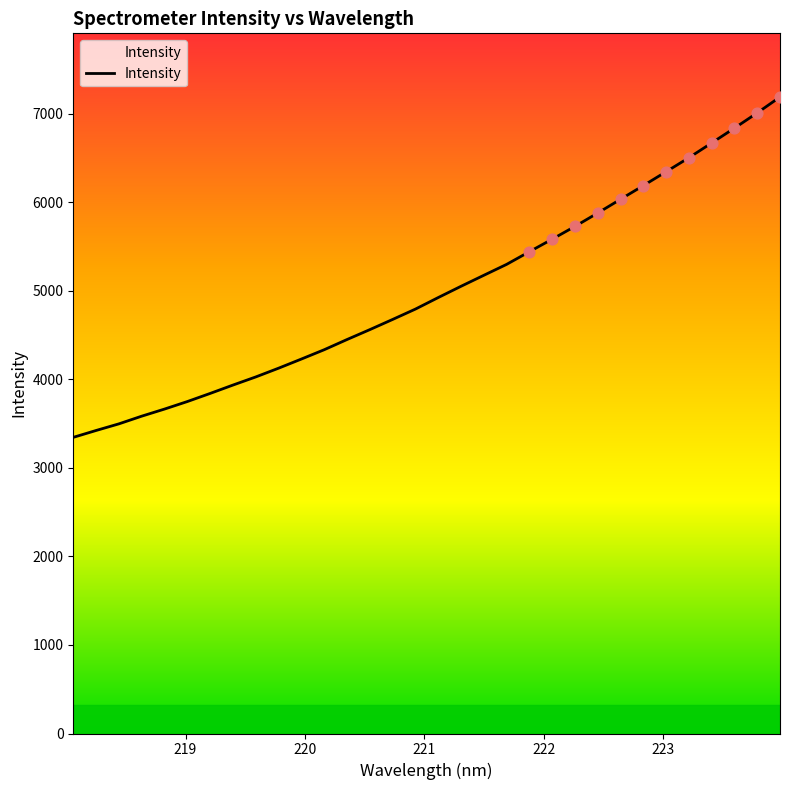

What is the minimum value shown in the chart?

3344.8